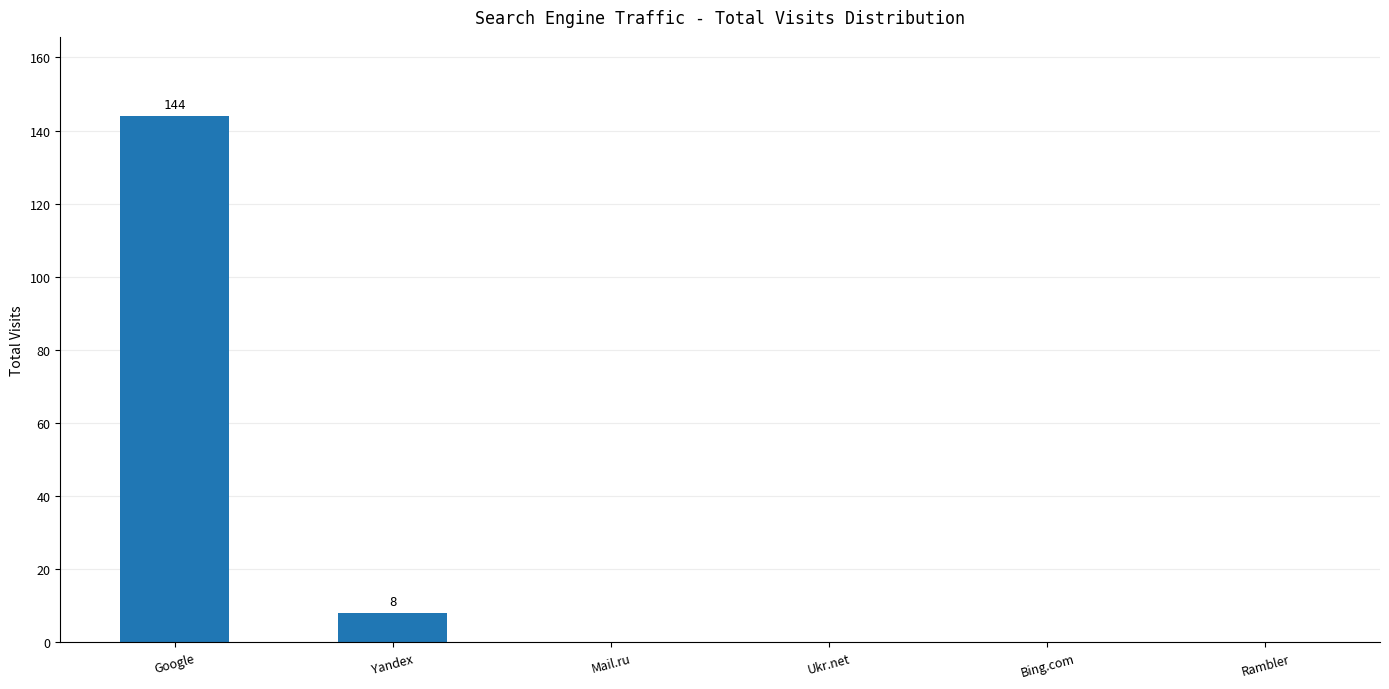

What is the sum of all values?

152